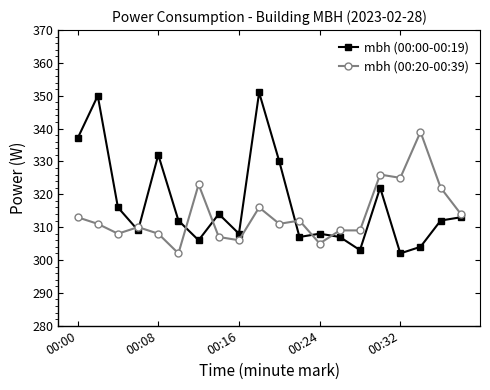

What is the highest value of the mbh (00:20-00:39) series?

339